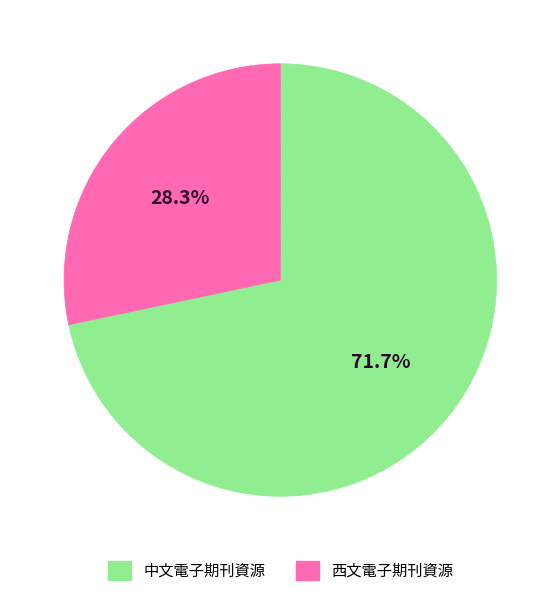

Approximately how many times larger is the value at 中文電子期刊資源 compared to 西文電子期刊資源?

2.5